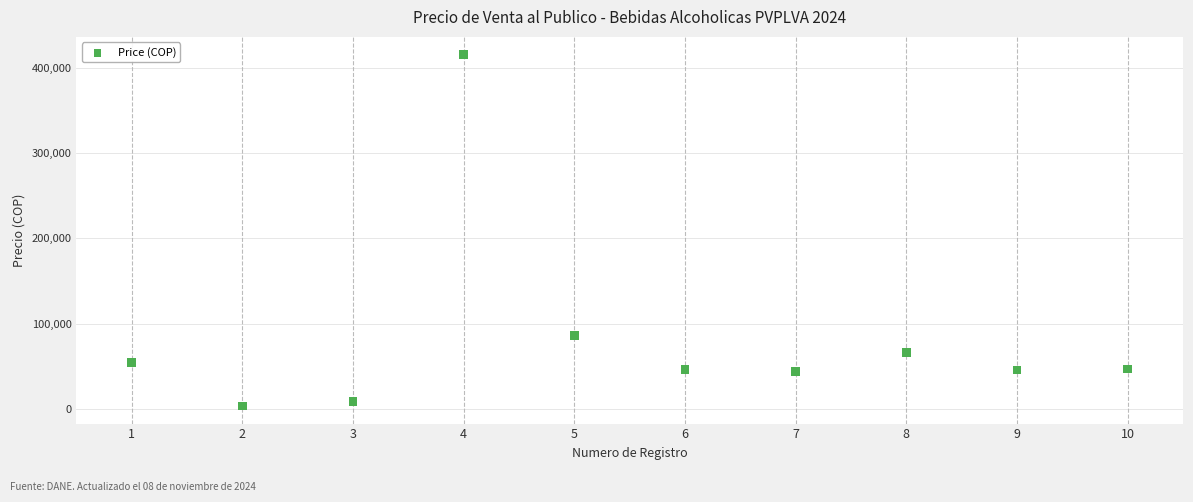

What Y value in the scatter plot is closest to 209605?

86240